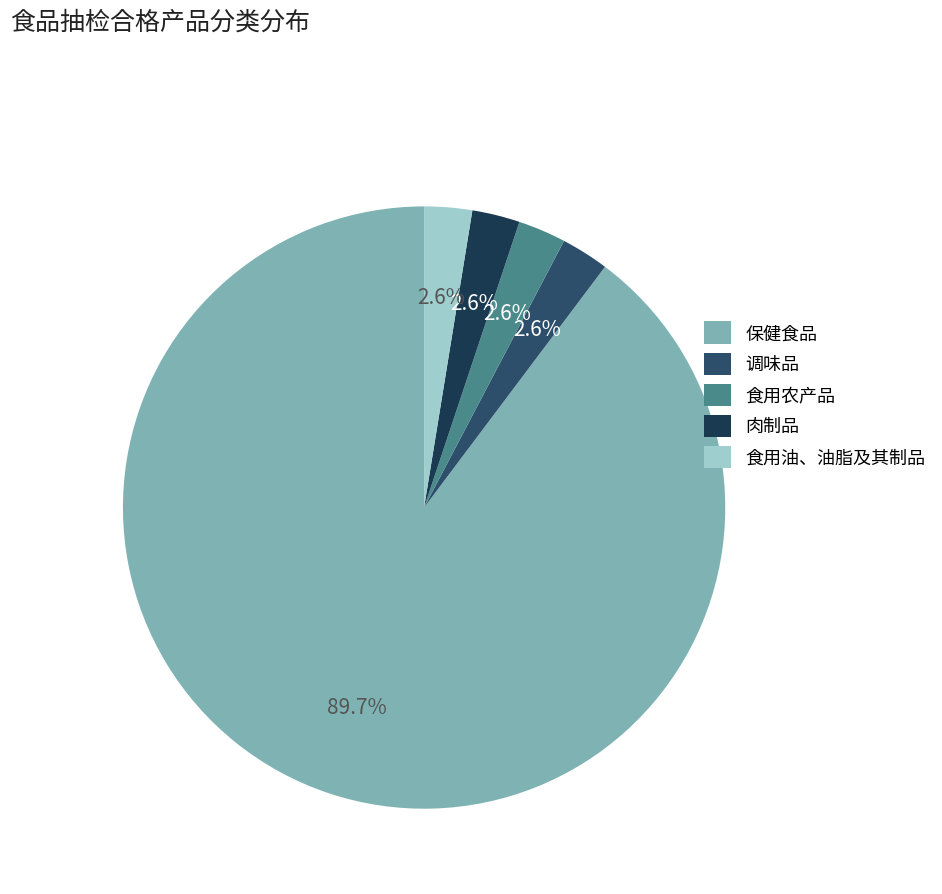

Does 保健食品 account for over 50% of the chart?

Yes